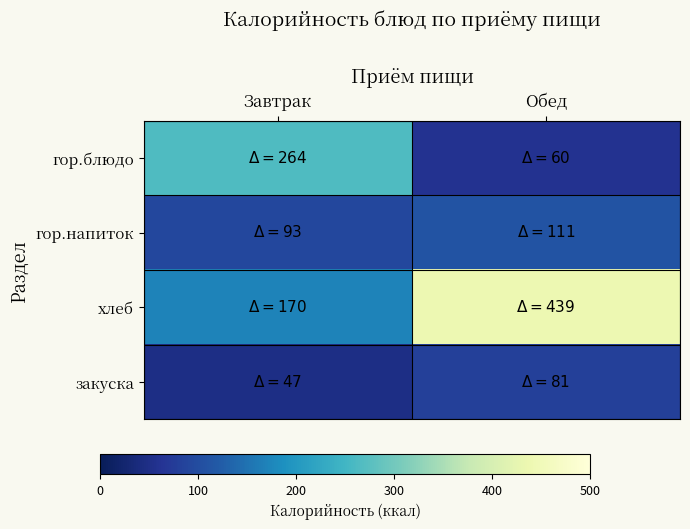

Reading left to right, transcribe all the data shown in this chart.

гор.блюдо: Завтрак=264	Обед=60
гор.напиток: Завтрак=93	Обед=111
хлеб: Завтрак=170	Обед=439
закуска: Завтрак=47	Обед=81